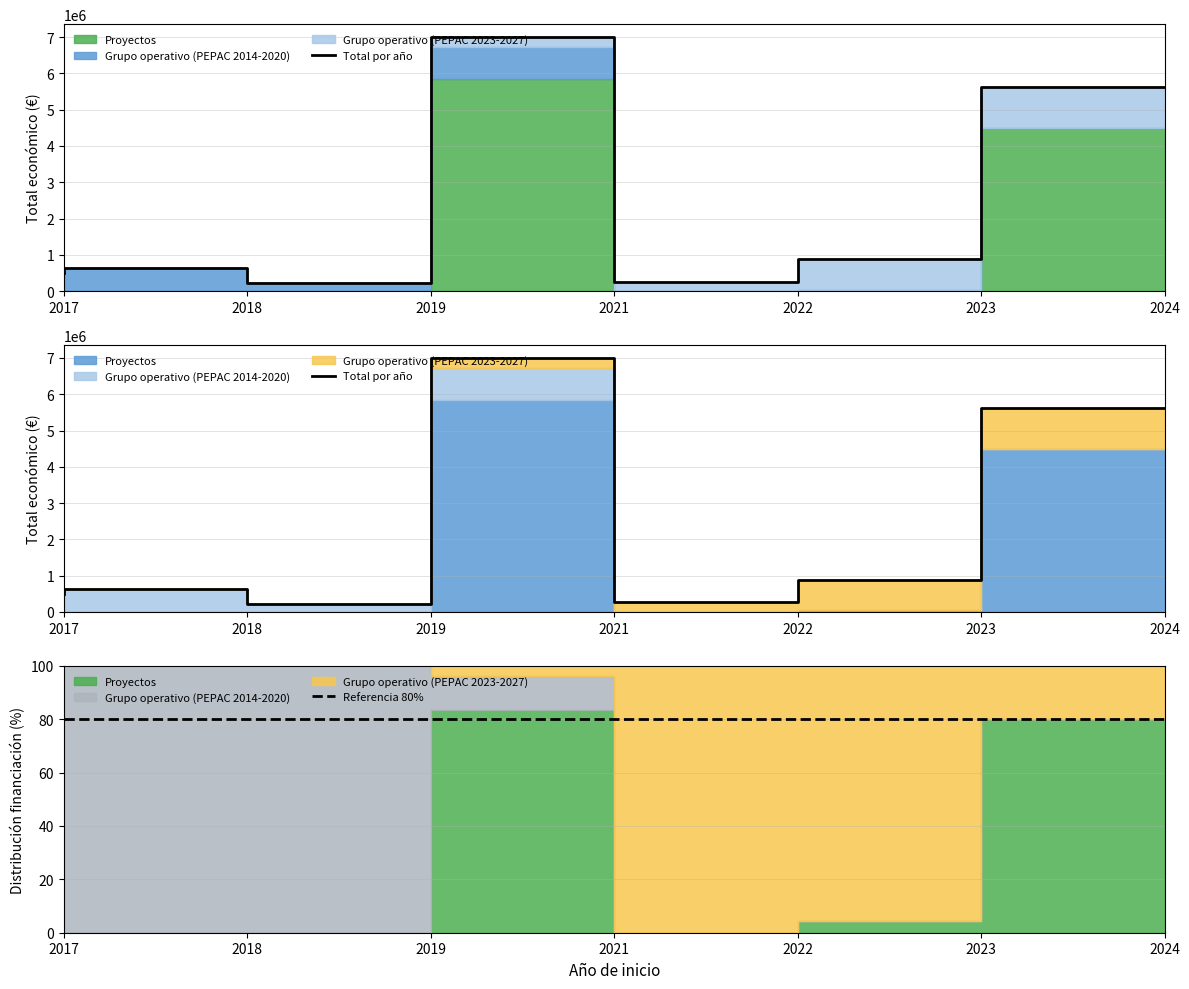

What value does the Referencia 80% series have at 2021?

80